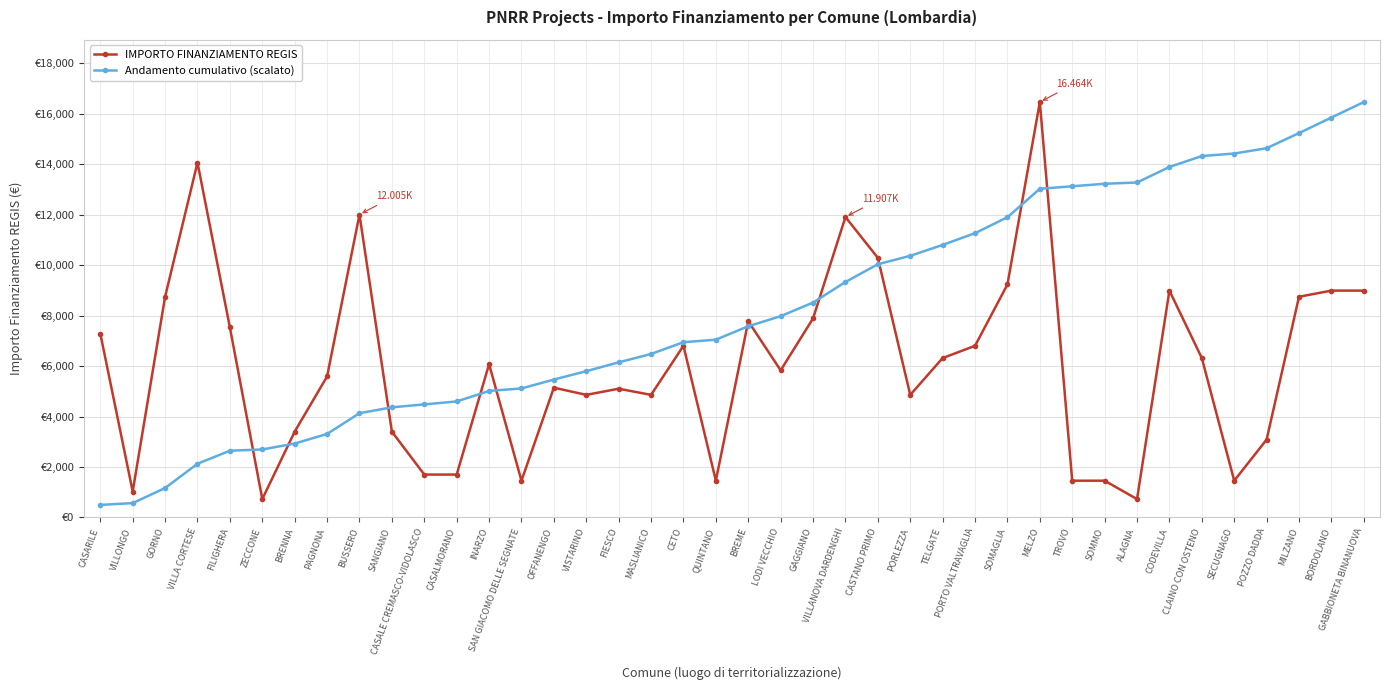

Which series changed the most between INARZO and FIESCO?

Andamento cumulativo (scalato)